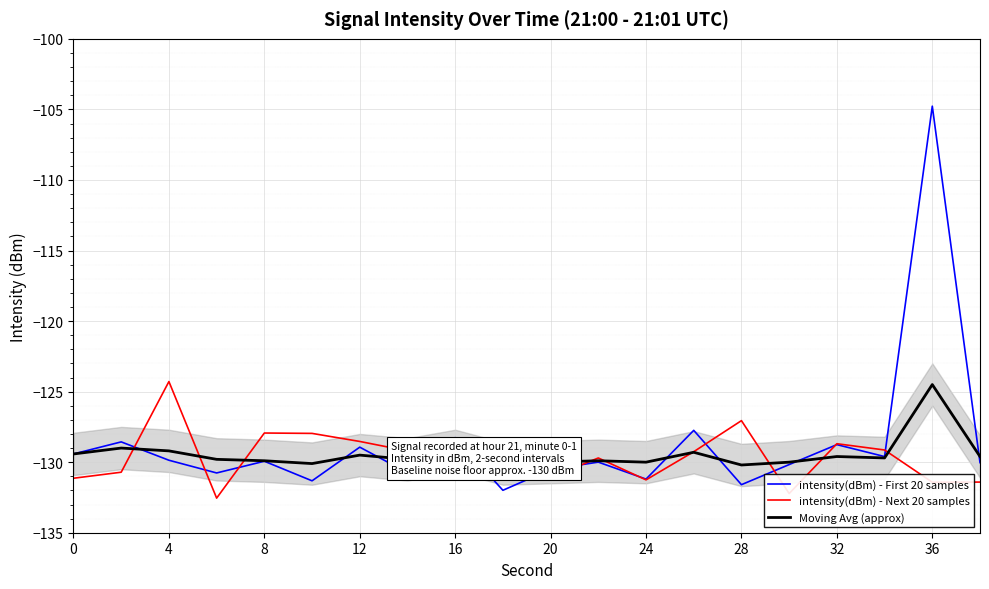

What is the smallest value displayed?

-132.5